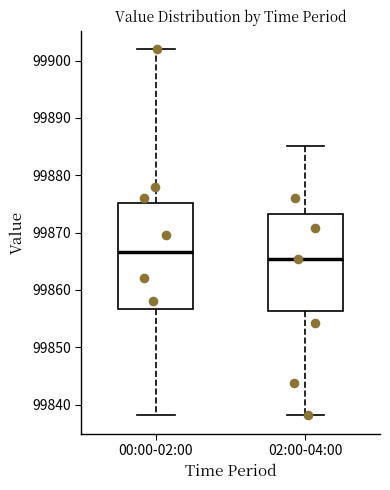

Reading left to right, transcribe this box plot: for each box, give where its median line is, the range the box spans, and where its two whiskers end, as read against the y-axis. The values are not printed on the chart, so give them approximately, as read against the axis.

00:00-02:00: median 99867, box 99857 to 99875, whiskers 99838 to 99902
02:00-04:00: median 99865, box 99856 to 99873, whiskers 99838 to 99885